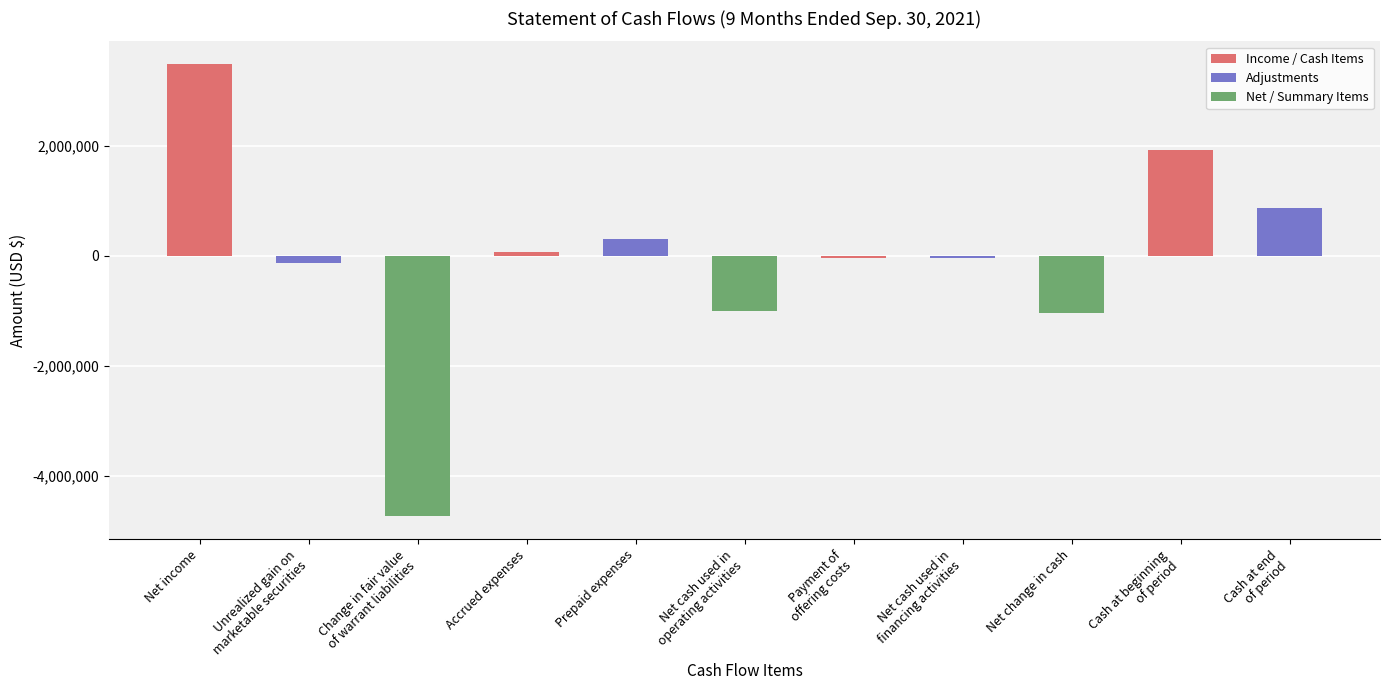

What is the label of the 11th bar from the right?

Net income